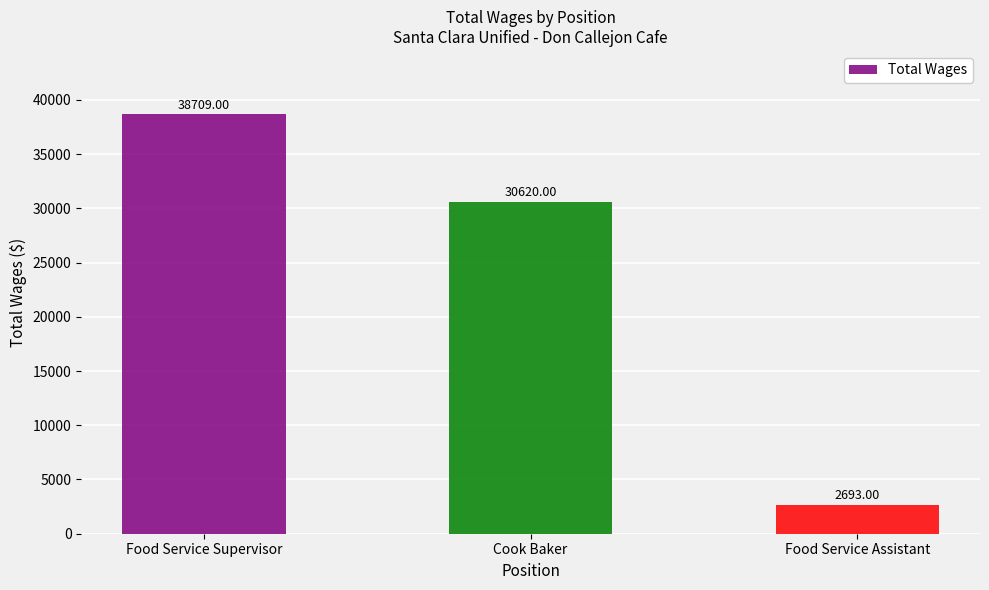

The value at Food Service Supervisor is 38709. True or false?

True